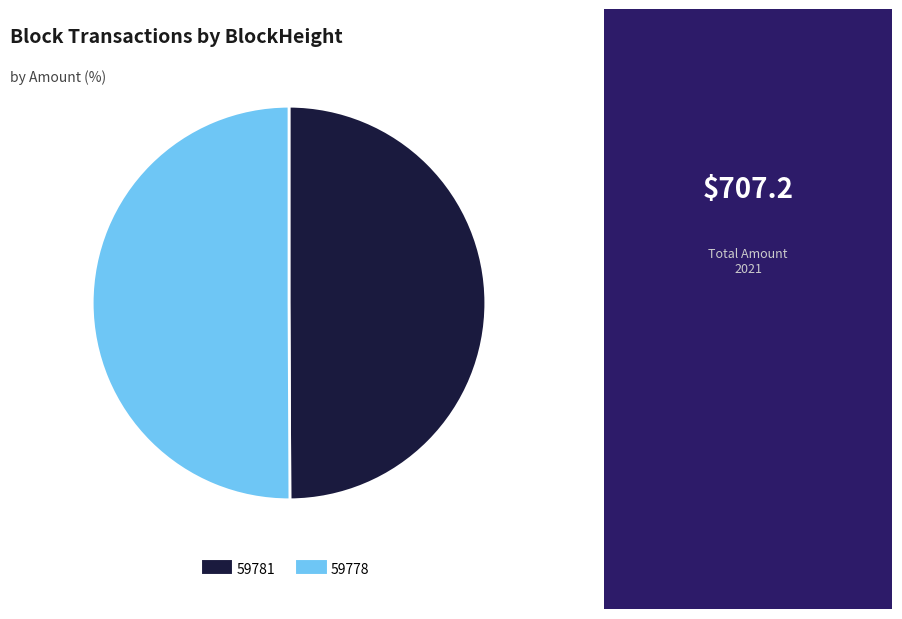

Approximately how many times larger is the value at 59781 compared to 59778?

1.0